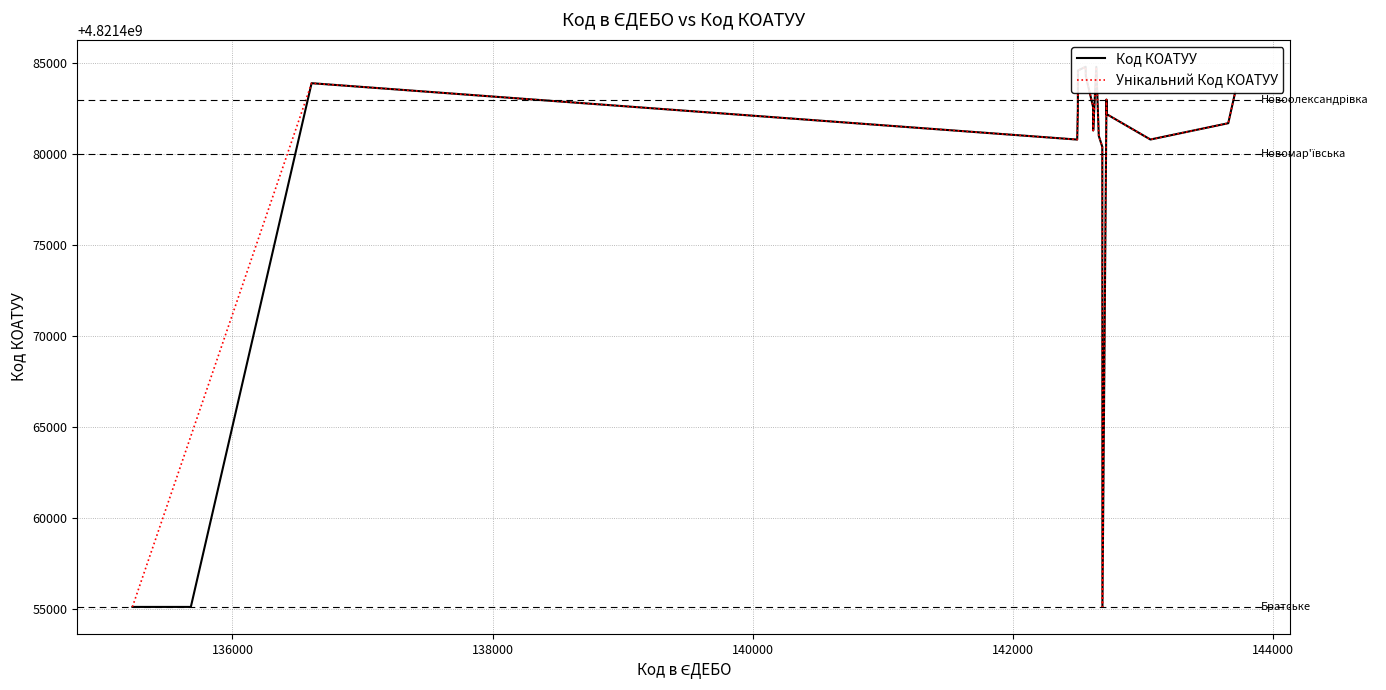

What is the label of the 4th point from the right?

142558